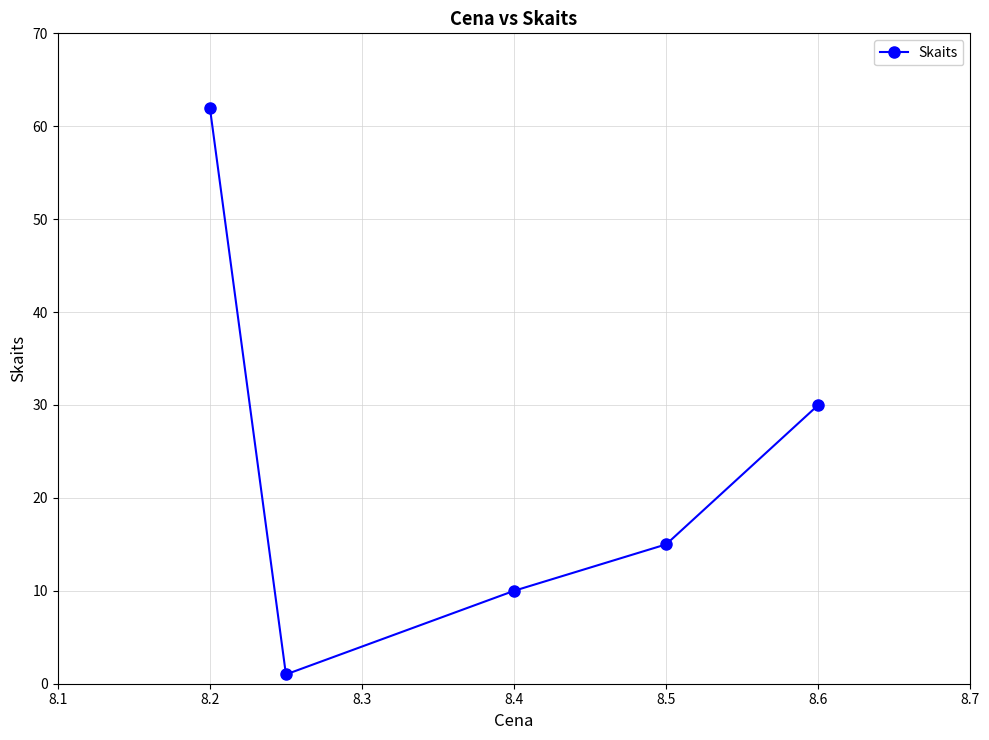

What is the minimum value shown in the chart?

1